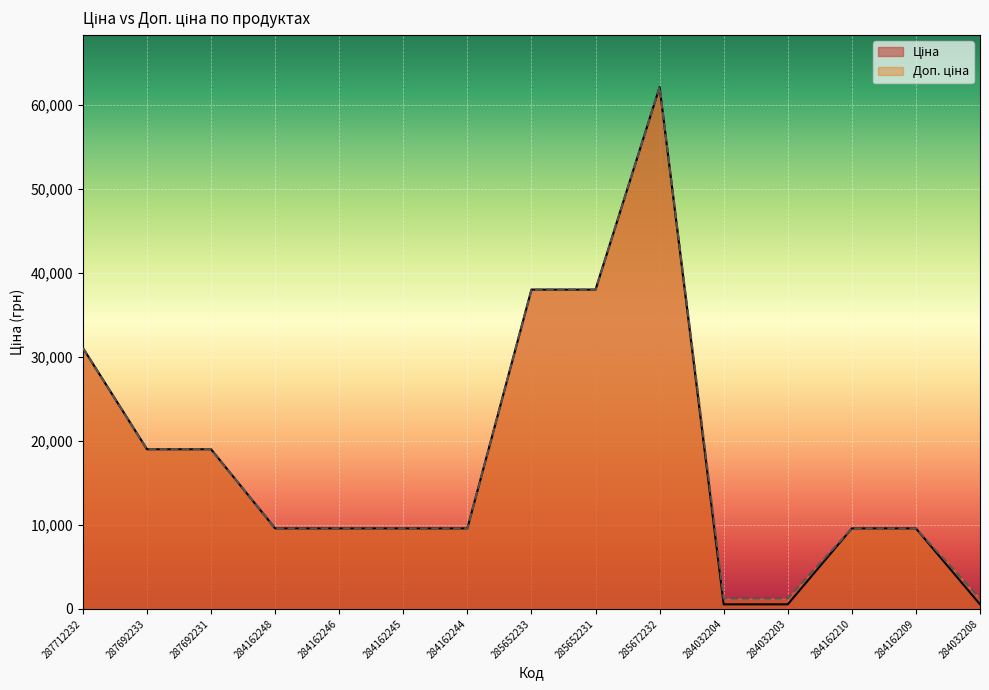

What is the sum of all Ціна values?

266356.6